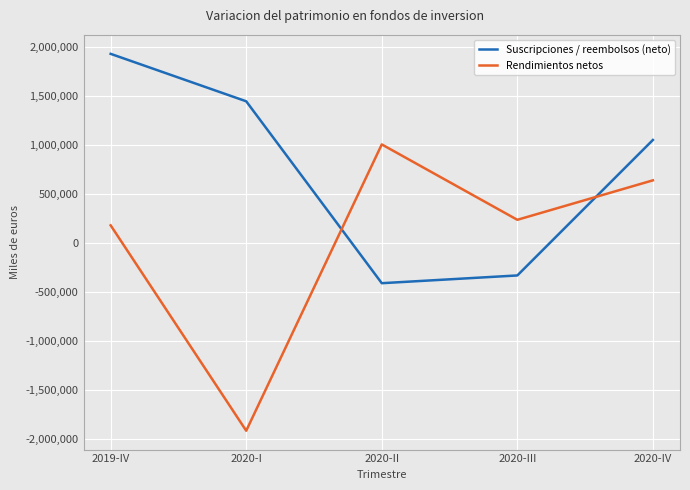

What is the total value across all series at 2020-II?

592499